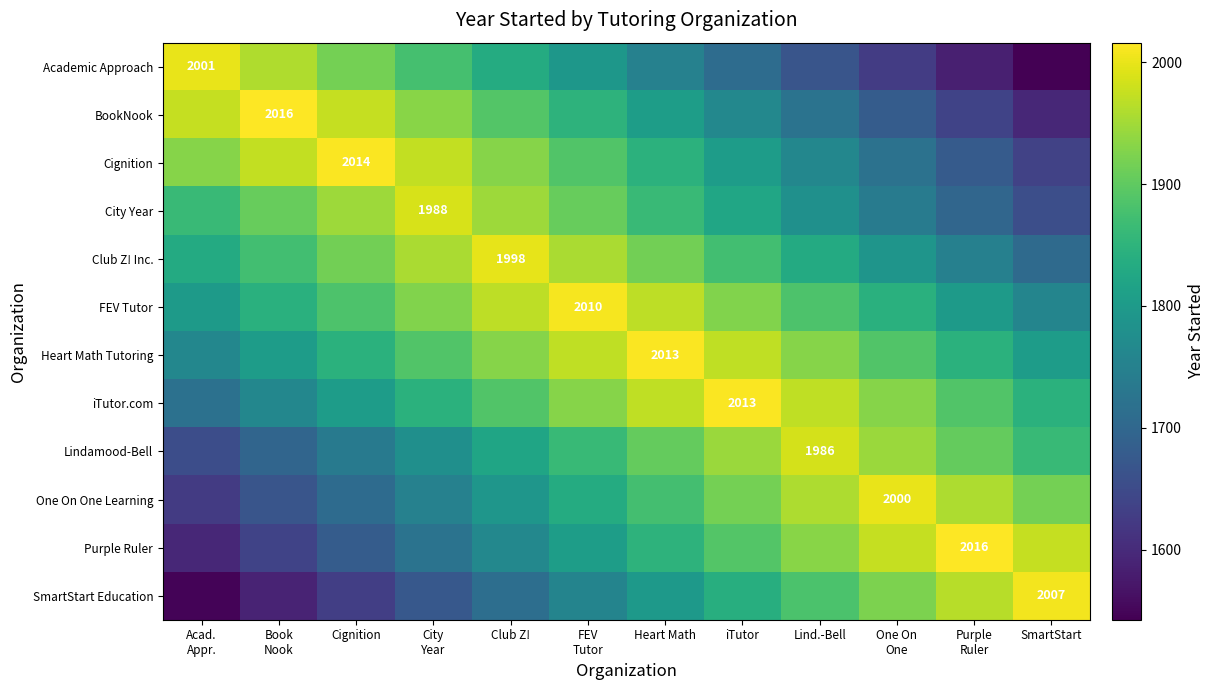

Which has a higher value, FEV
Tutor or iTutor?

FEV
Tutor